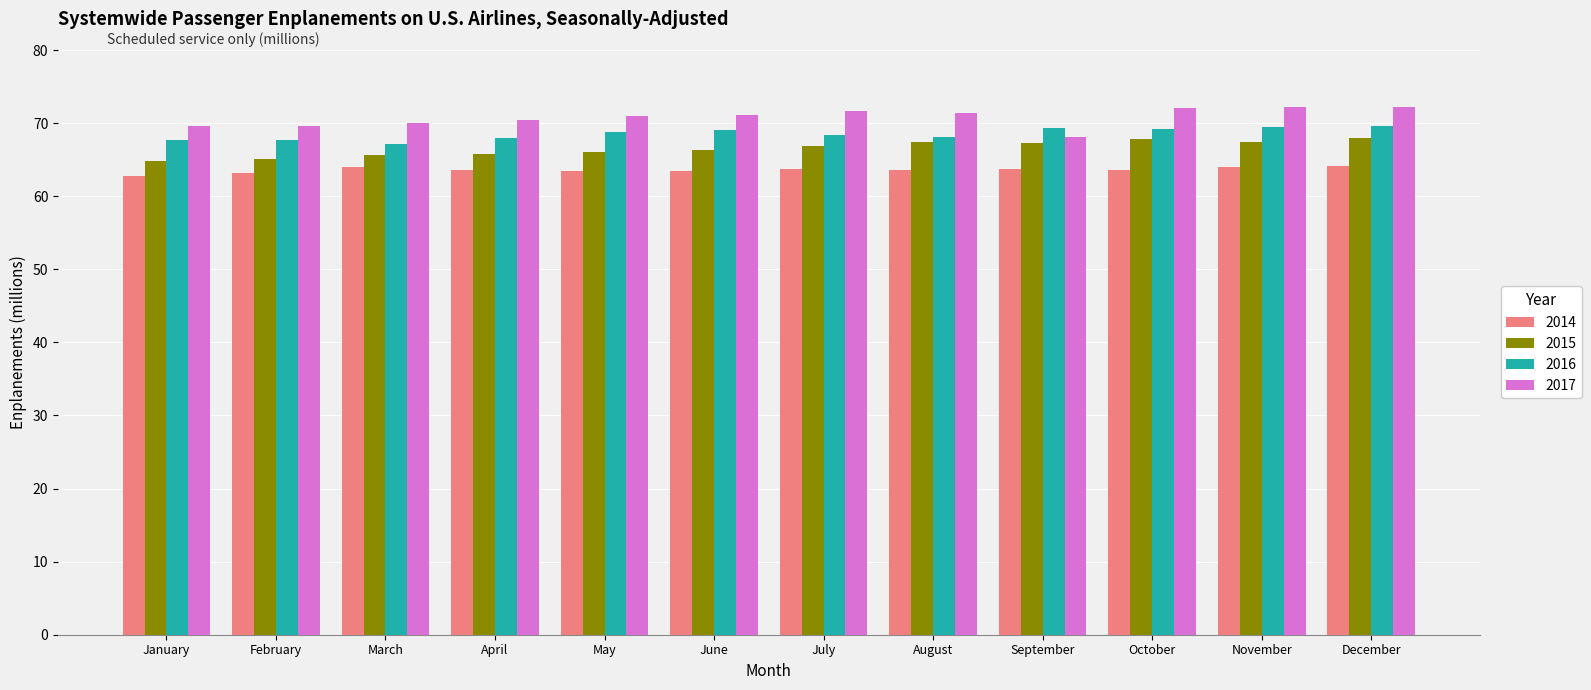

True or false: 2017 has a value of 126.5 at November.

False